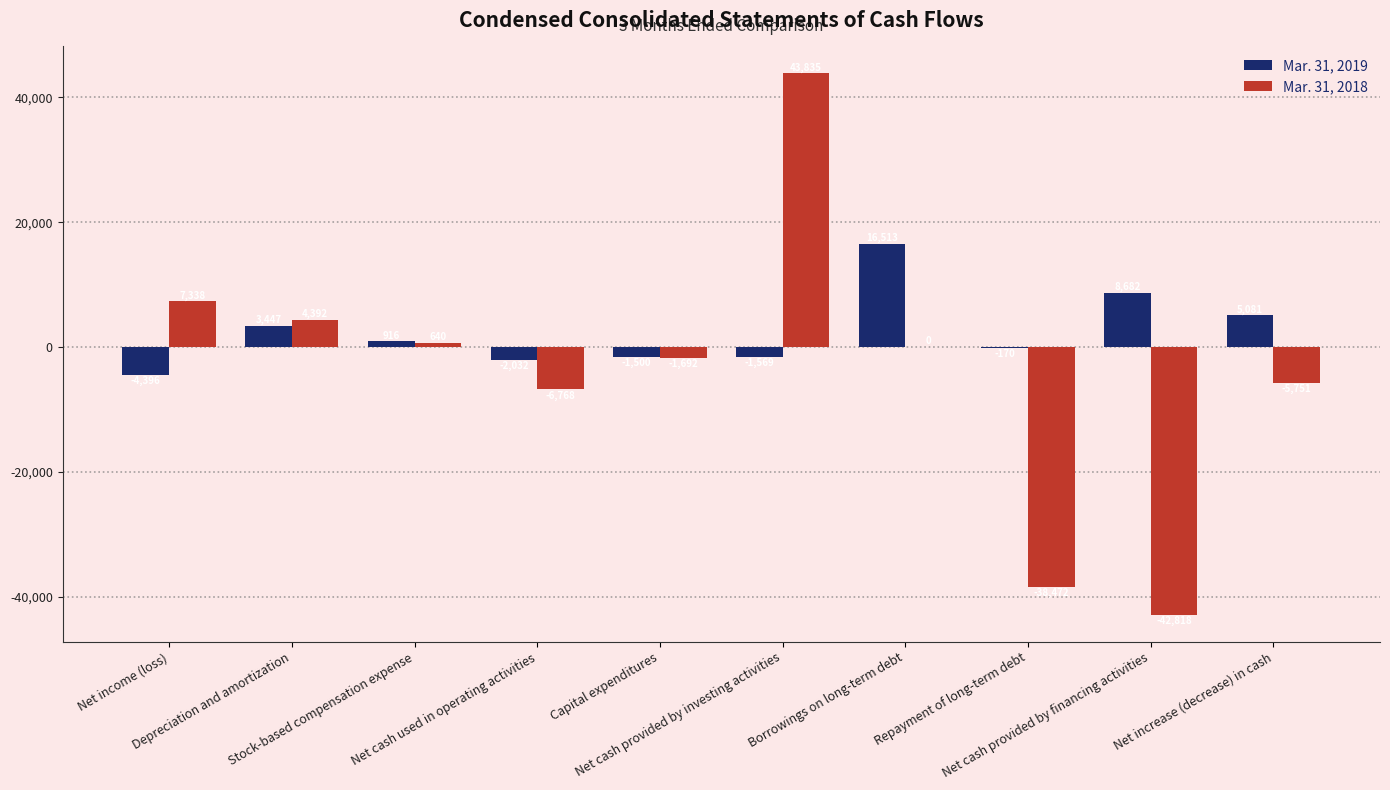

Which series has the largest range (max minus min)?

Mar. 31, 2018